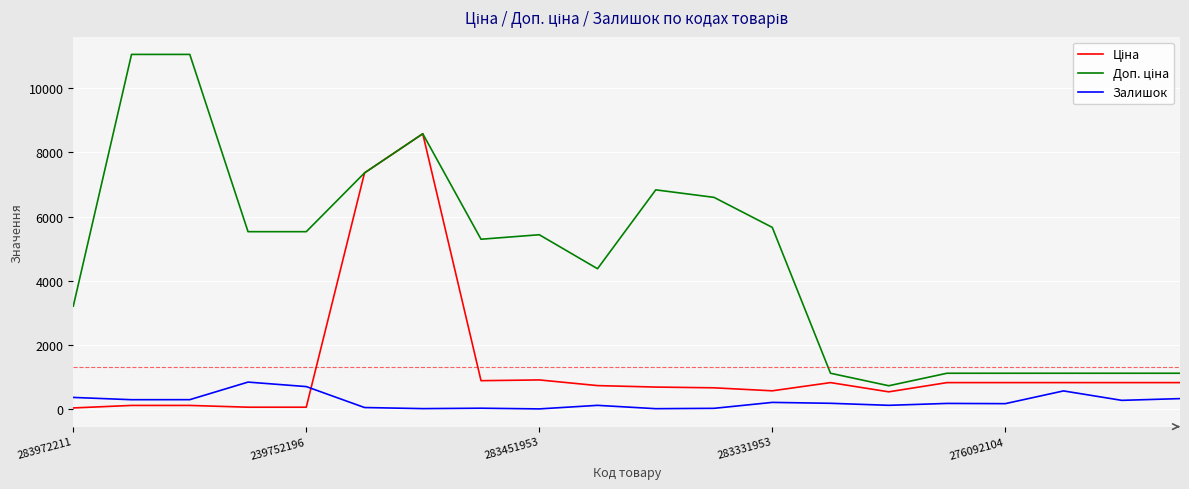

What is the minimum value shown in the chart?

2.0